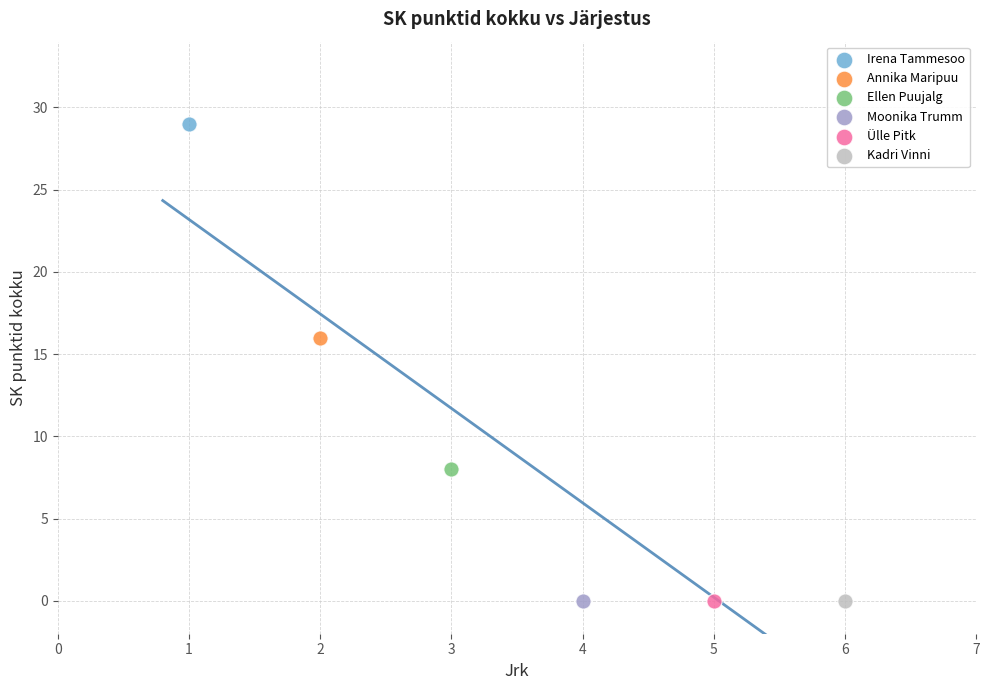

What are all the series names shown in the legend?

Irena Tammesoo, Annika Maripuu, Ellen Puujalg, Moonika Trumm, Ülle Pitk, Kadri Vinni